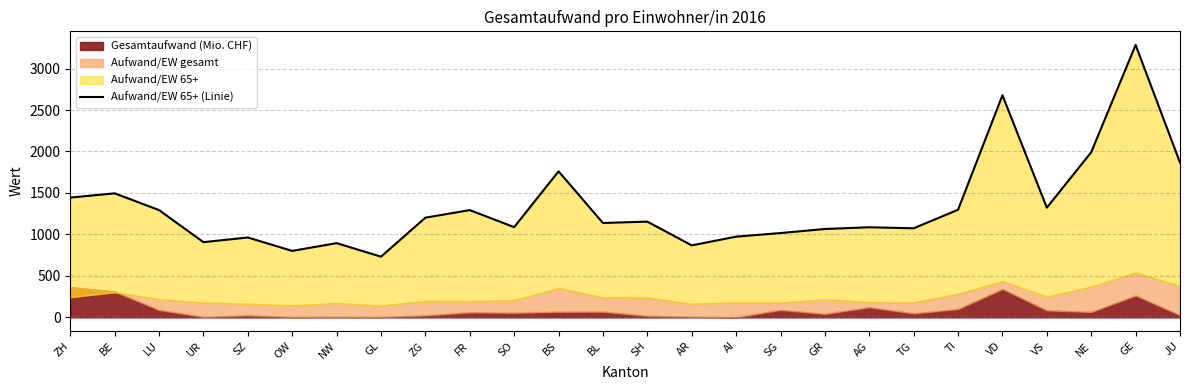

What is the value of the 4th point from the left?

907.0